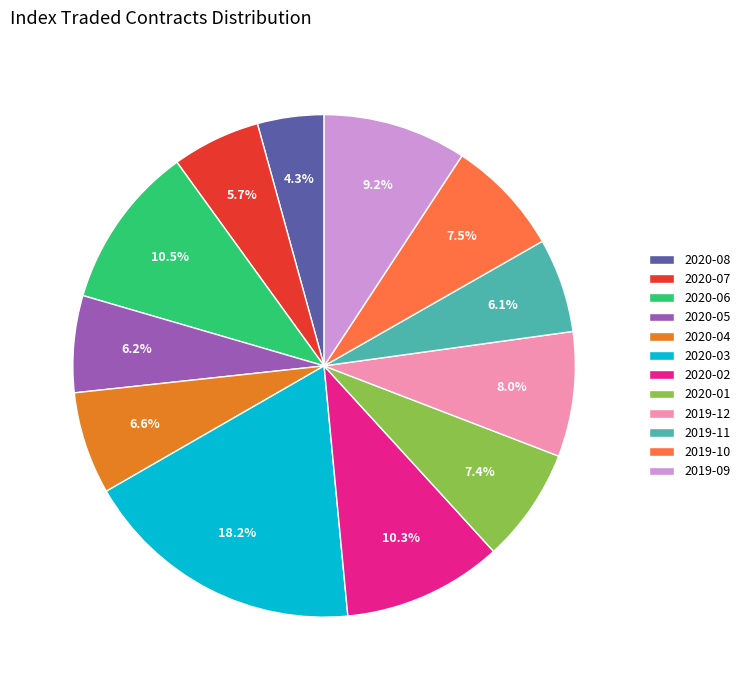

Between 2019-09 and 2020-04, which is larger?

2019-09